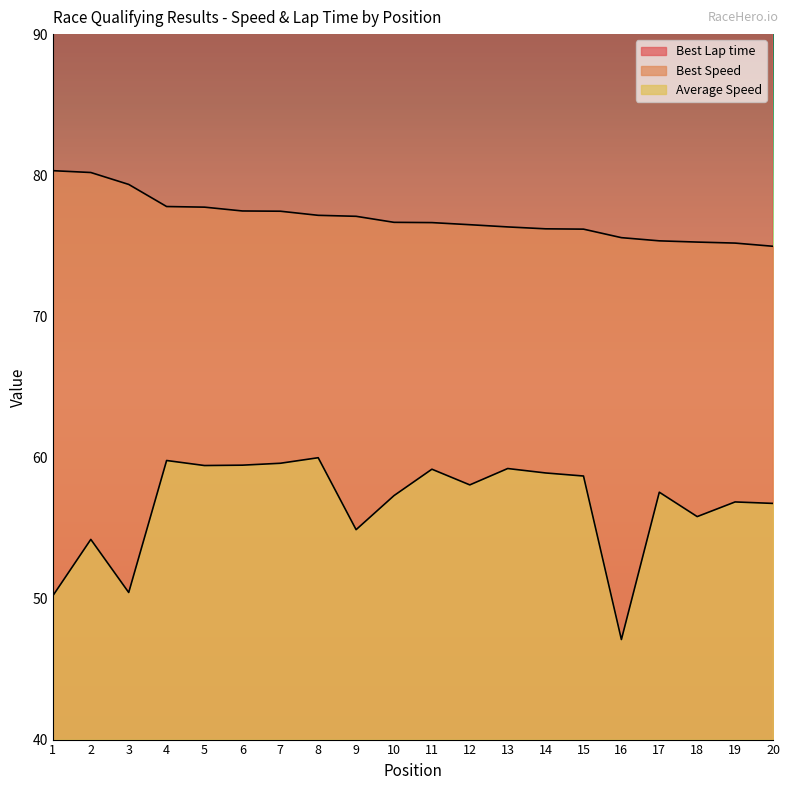

True or false: Best Lap time and Average Speed cross at least once.

False